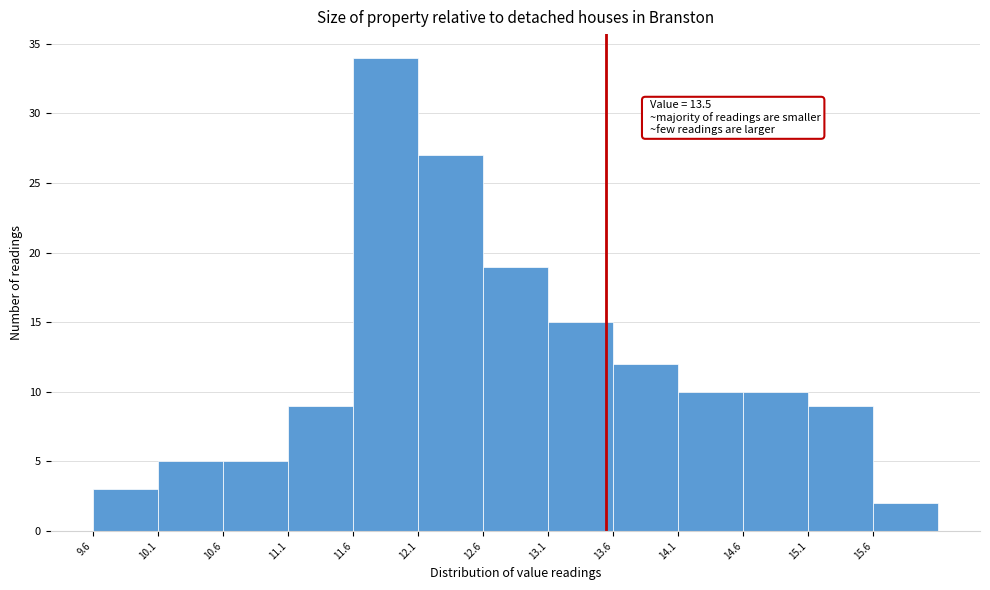

Over which range of the x-axis is the bar tallest?

11.55 to 12.05